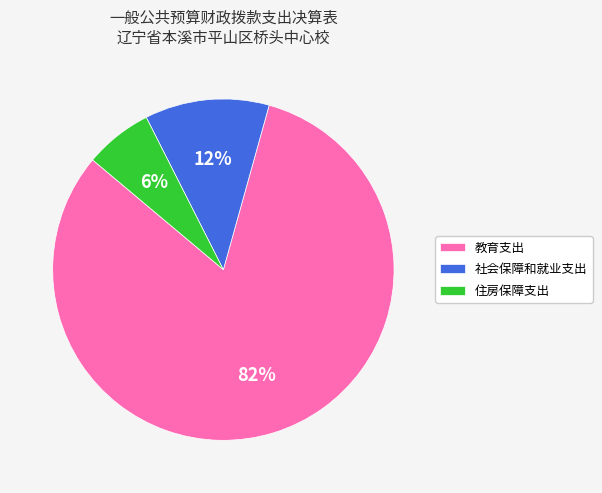

Is 教育支出 the majority of the pie?

Yes